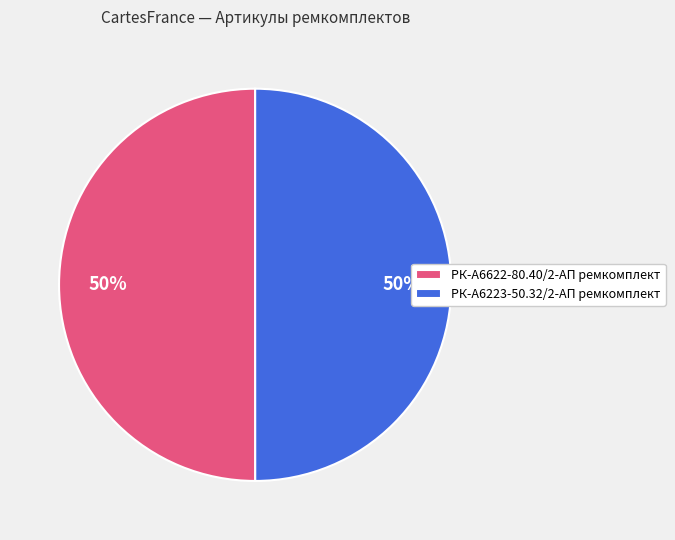

Is it true that РК-А6622-80.40/2-АП ремкомплект is 50% of the pie?

True